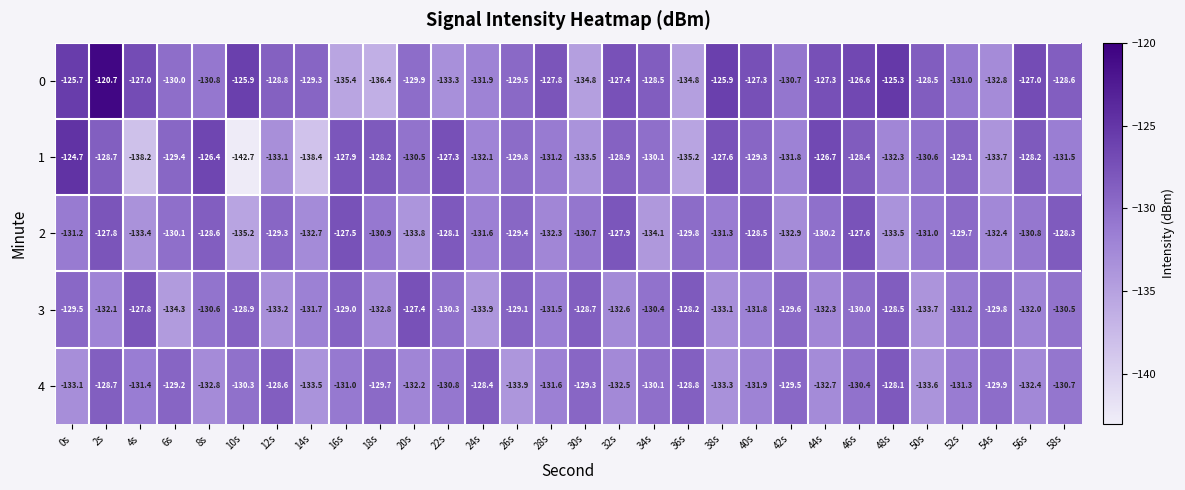

What is the sum of the 1 values at 36s and 0s?

-259.9